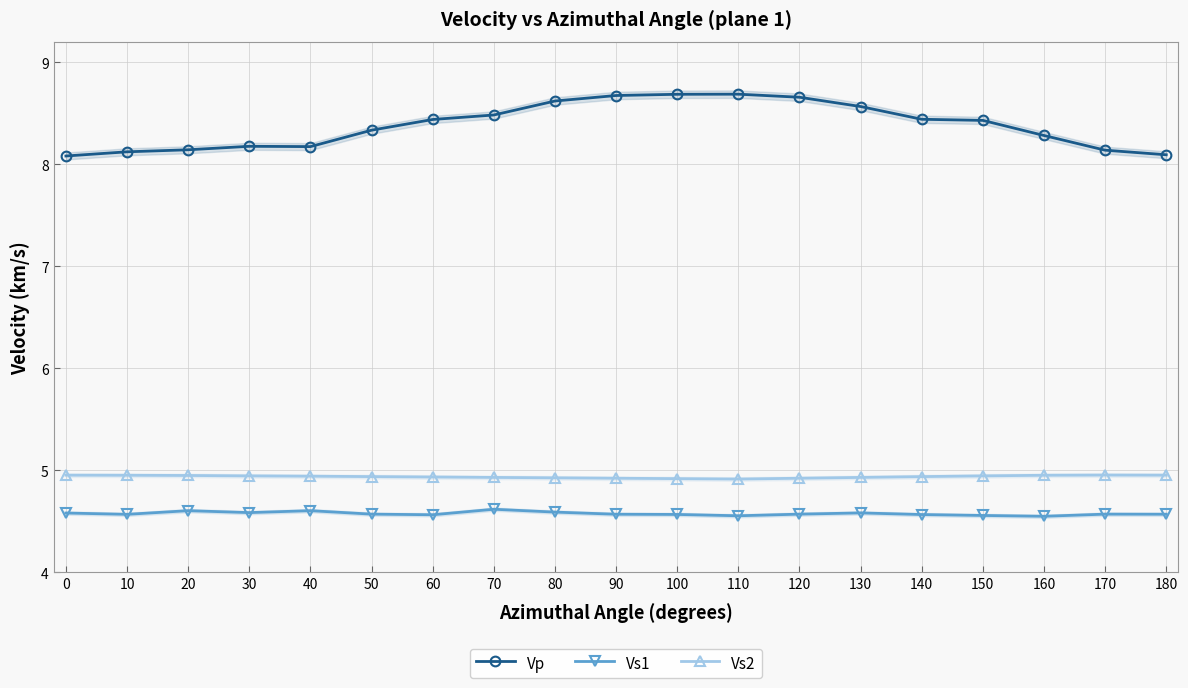

List the labels in order of Vs1 value, smallest first.

160, 110, 150, 60, 140, 100, 10, 90, 180, 50, 120, 170, 0, 130, 30, 80, 20, 40, 70